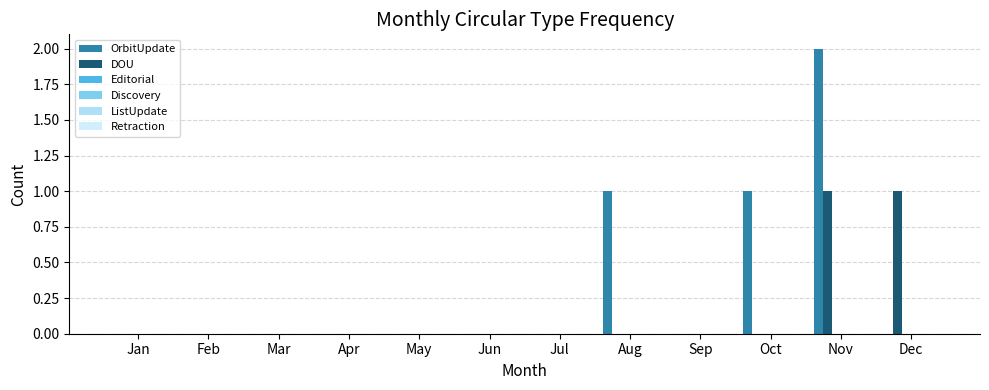

Are the bars grouped side by side (vs. stacked)?

Yes